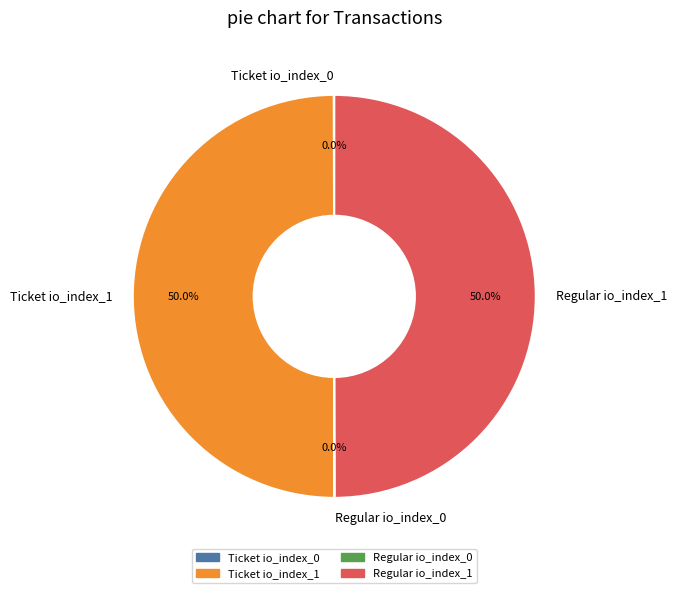

Do Ticket io_index_1 and Regular io_index_1 together represent more than half of the pie?

Yes